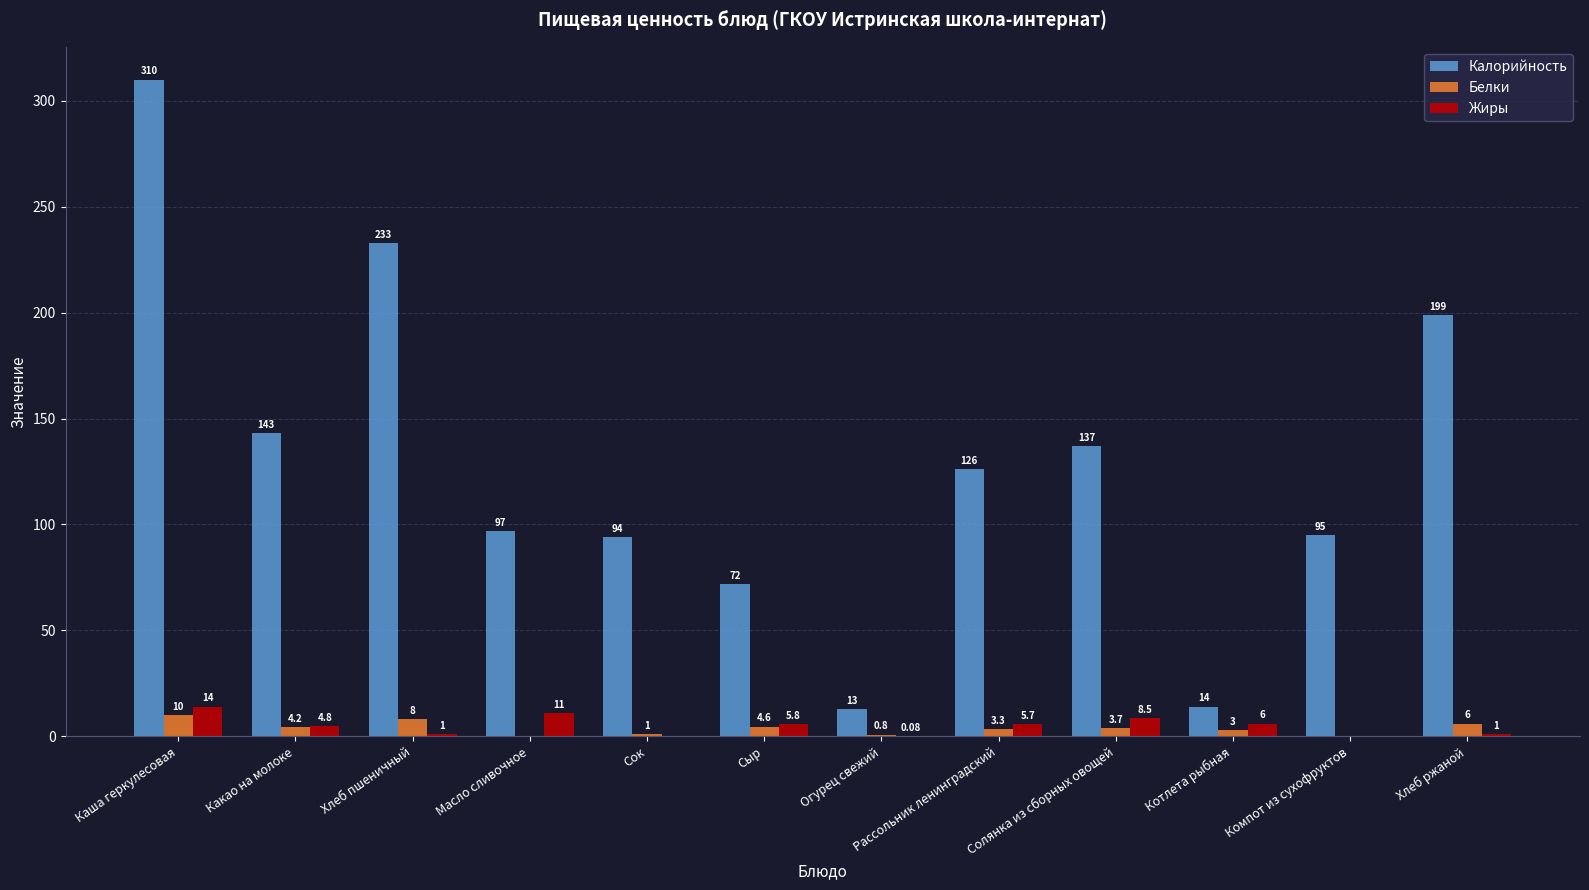

Is the value of Белки at Какао на молоке greater than the value of Жиры at Сок?

Yes